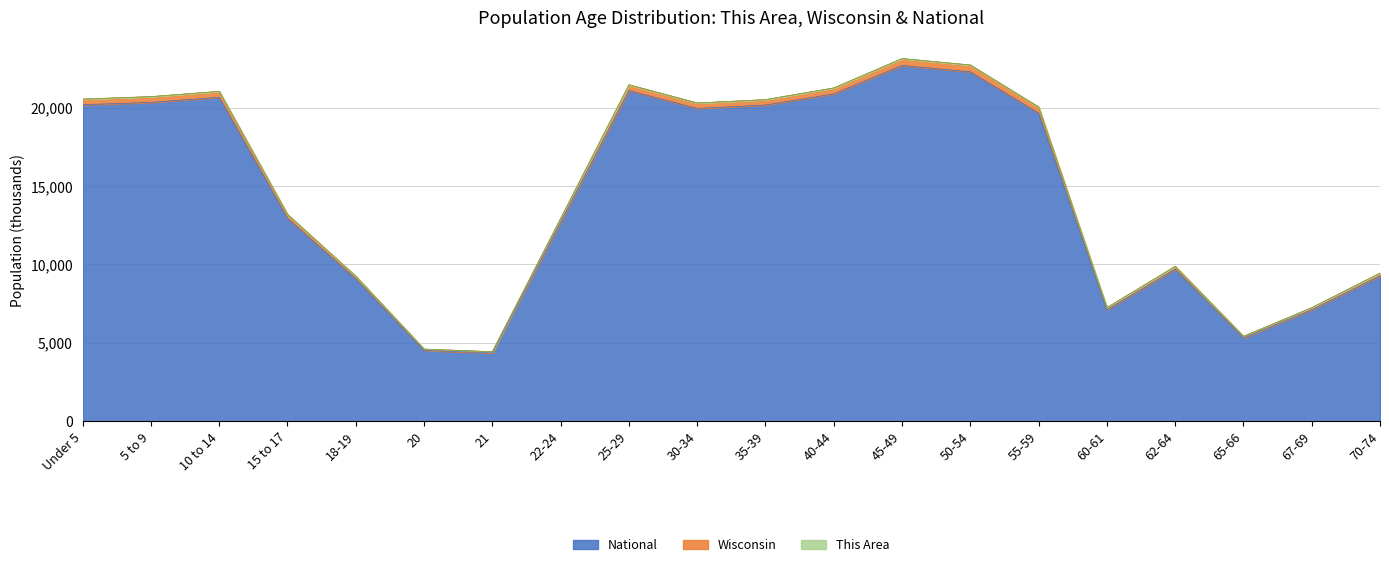

What is the value of the Wisconsin point at the 17th from the left?

9882.6